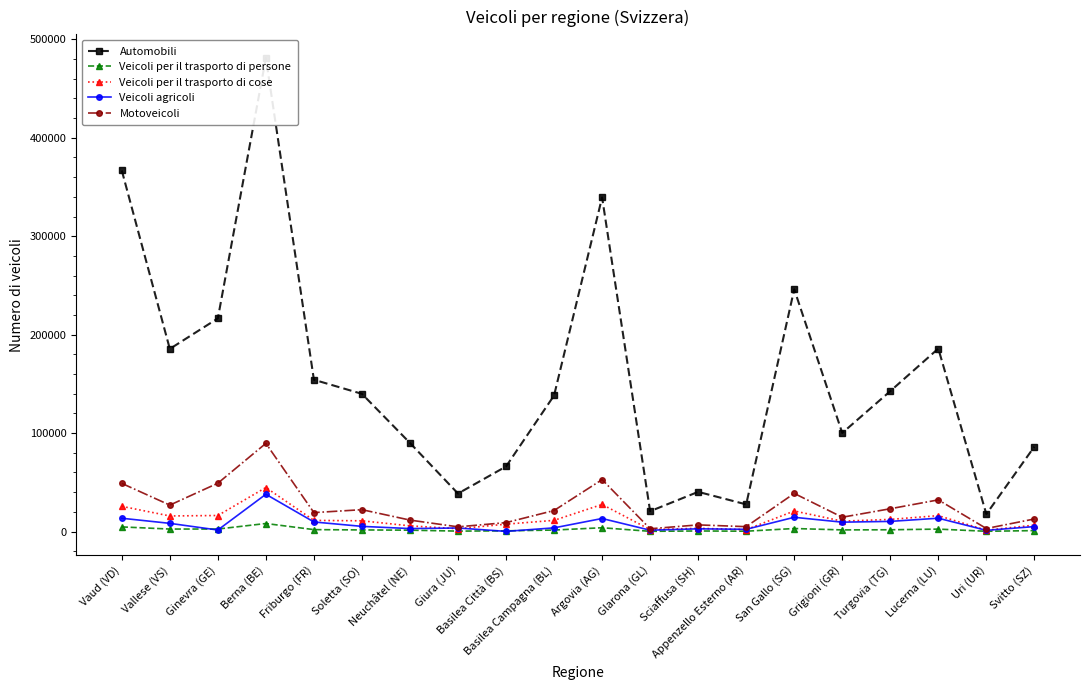

What is the label of the 15th point from the right?

Soletta (SO)